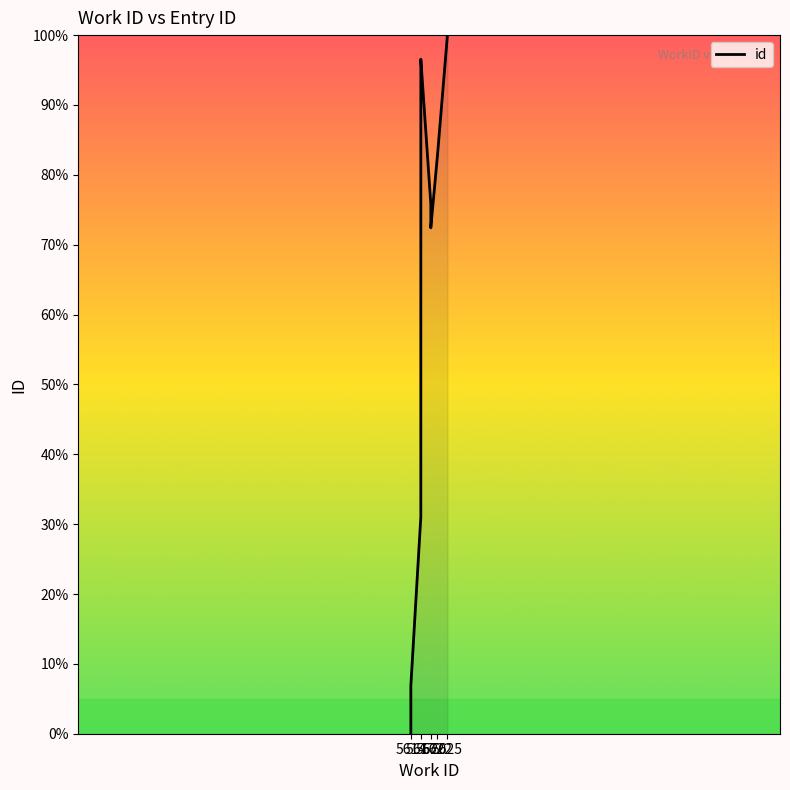

What is the value of the 10th point from the left?

100.0